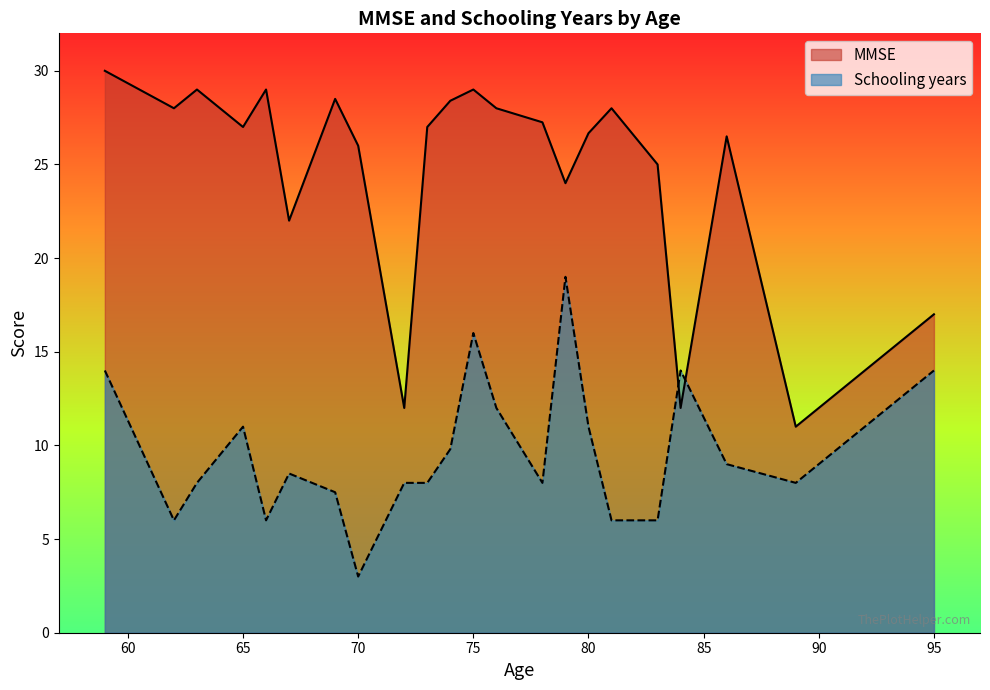

Which category has the lowest value in the Schooling years series?

70